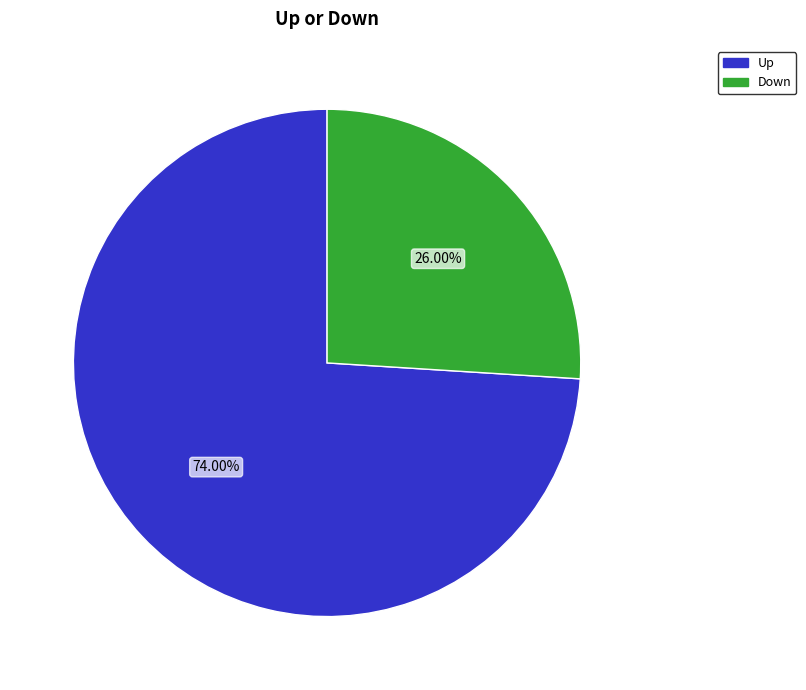

Does any single category account for the majority?

Yes